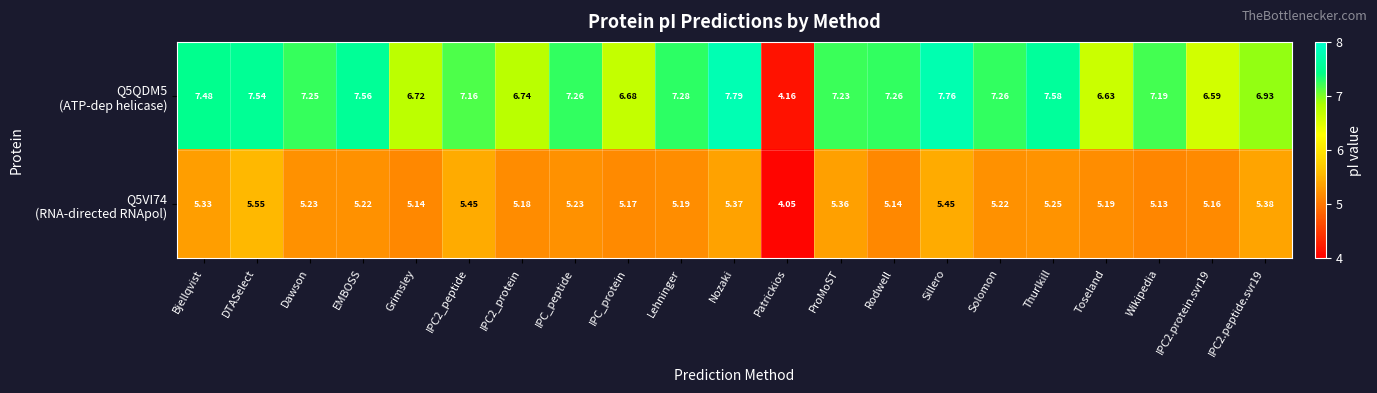

At which category is the sum across all series the highest?

Sillero